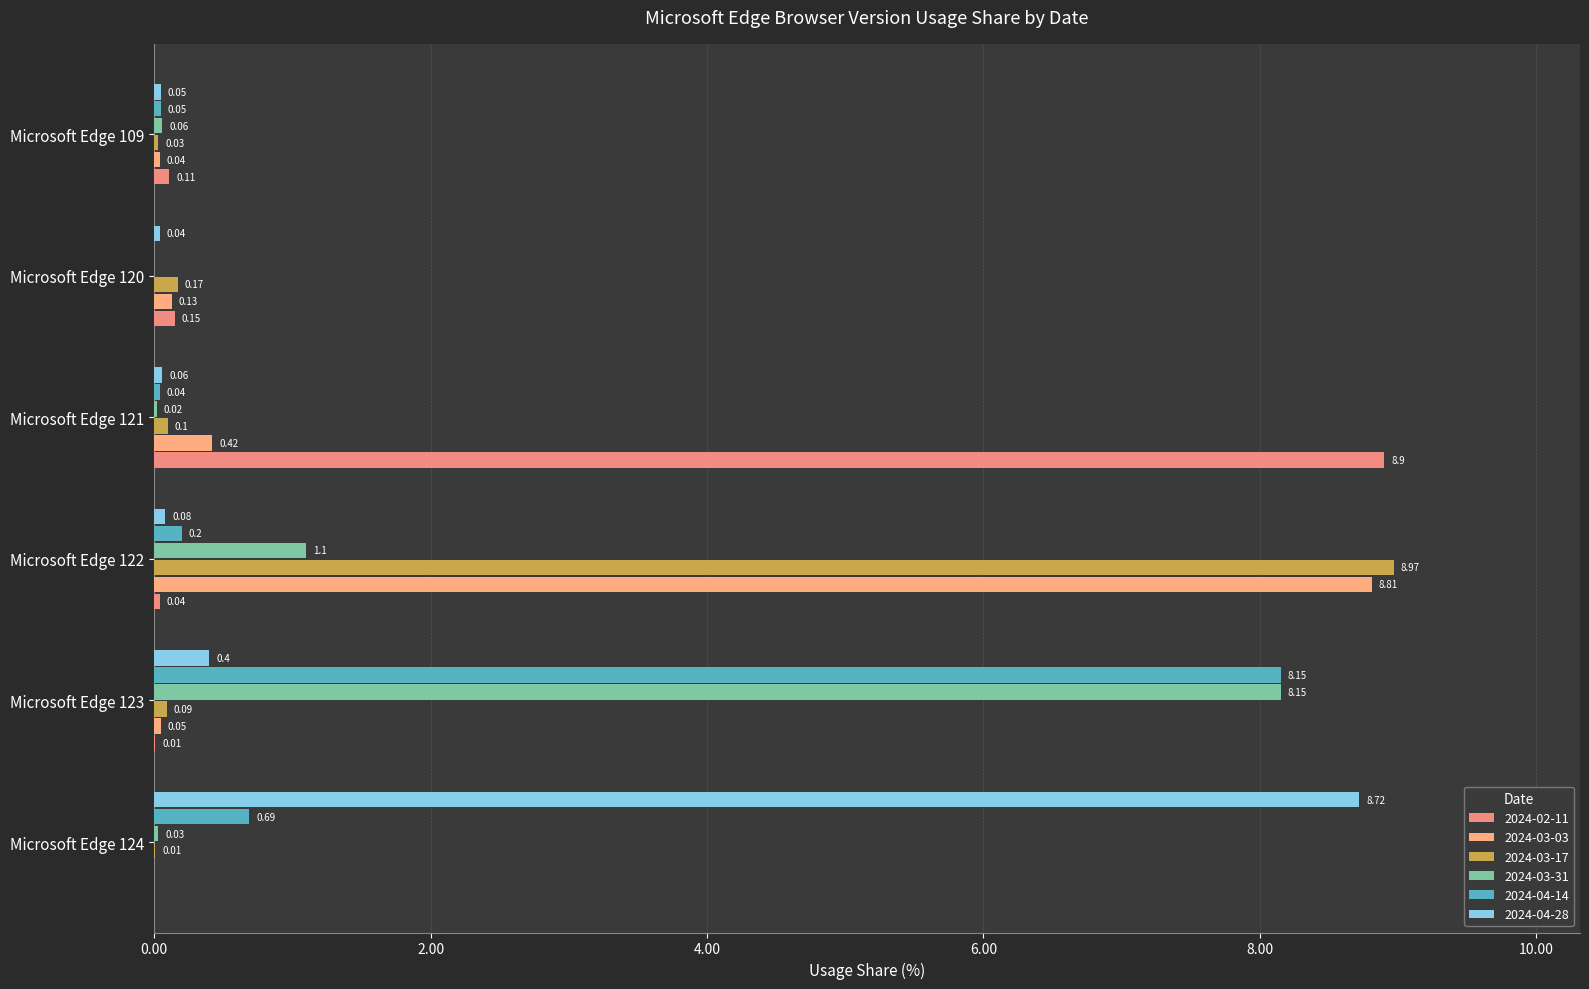

What is the difference between the maximum and minimum values in the 2024-02-11 series?

8.9